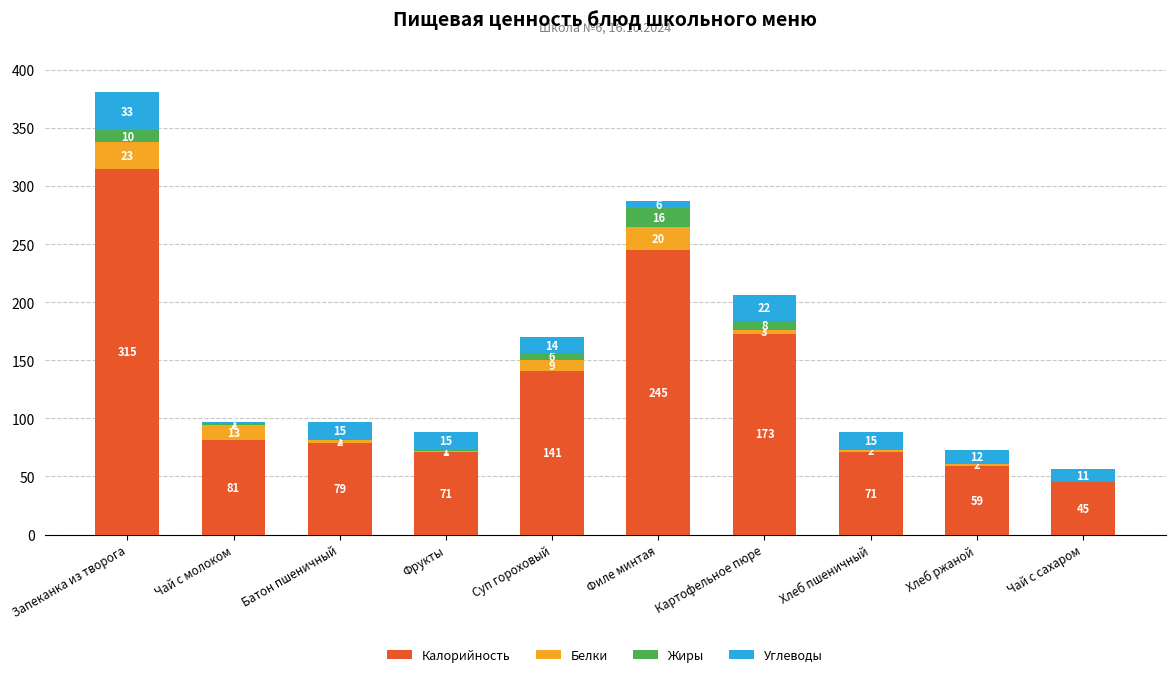

At which label does Калорийность reach its peak?

Запеканка из творога